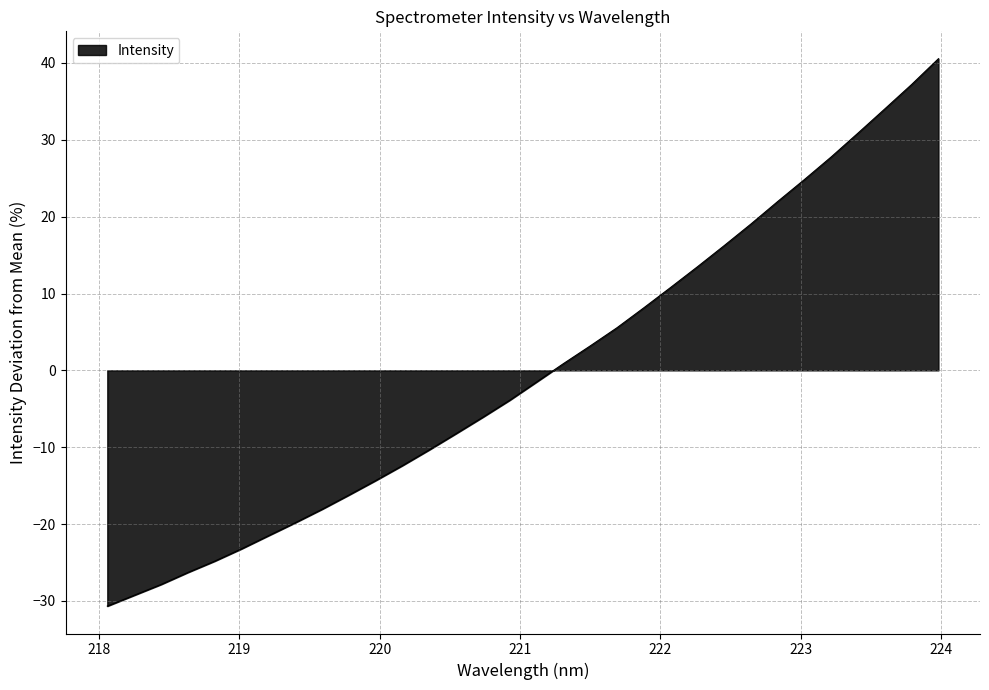

What is the difference between the maximum and minimum values?

71.2